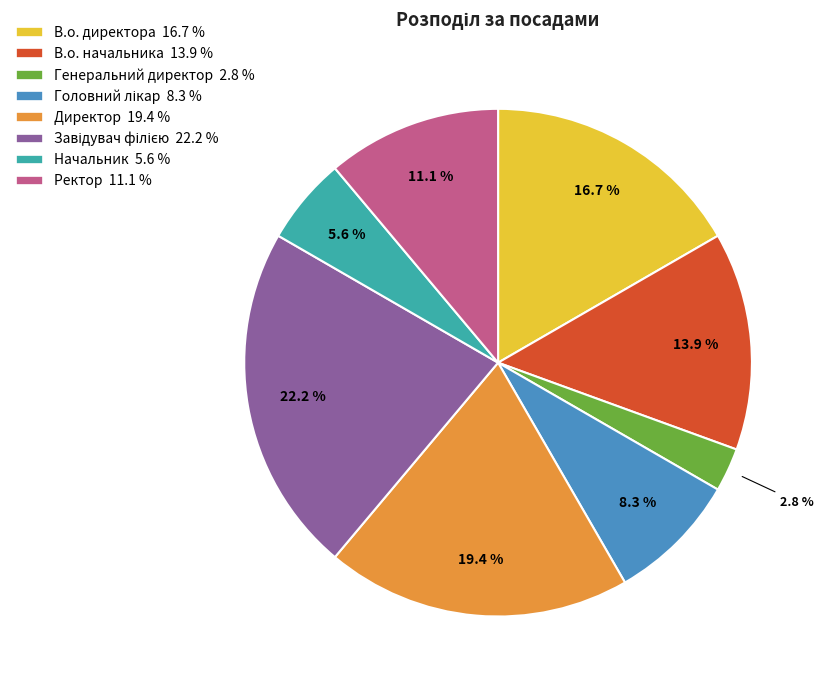

Which slice is the smallest?

Генеральний директор